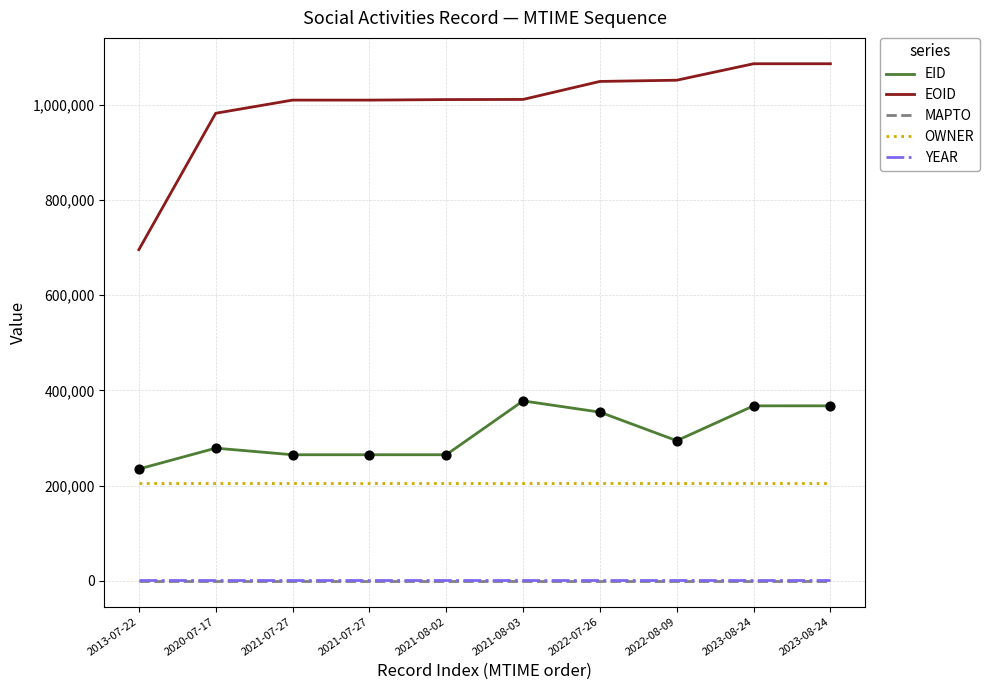

What are all the series names shown in the legend?

EID, EOID, MAPTO, OWNER, YEAR